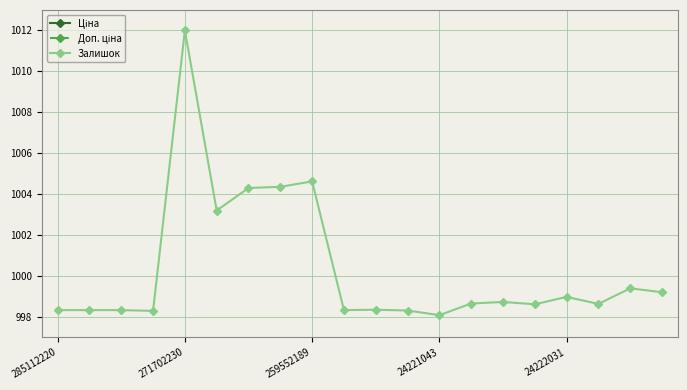

What is the total value across all series at 11?

3243.1